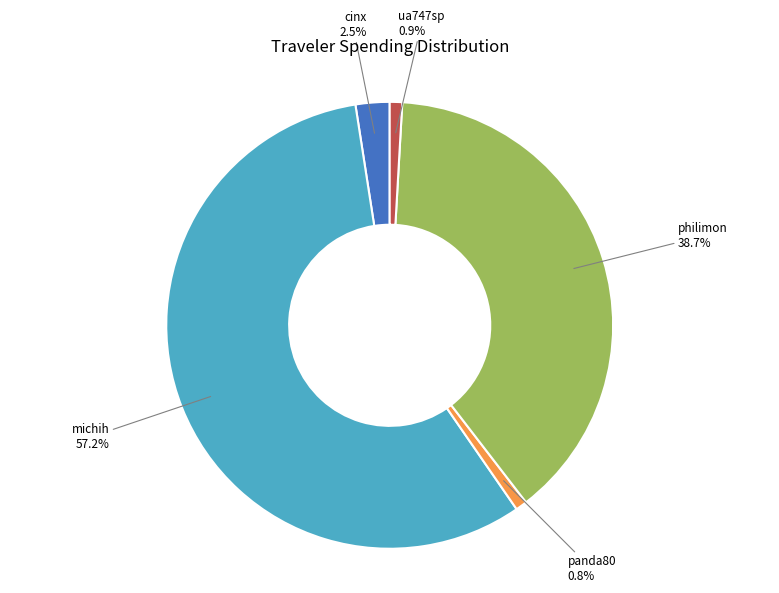

Count the number of slices in the pie.

5